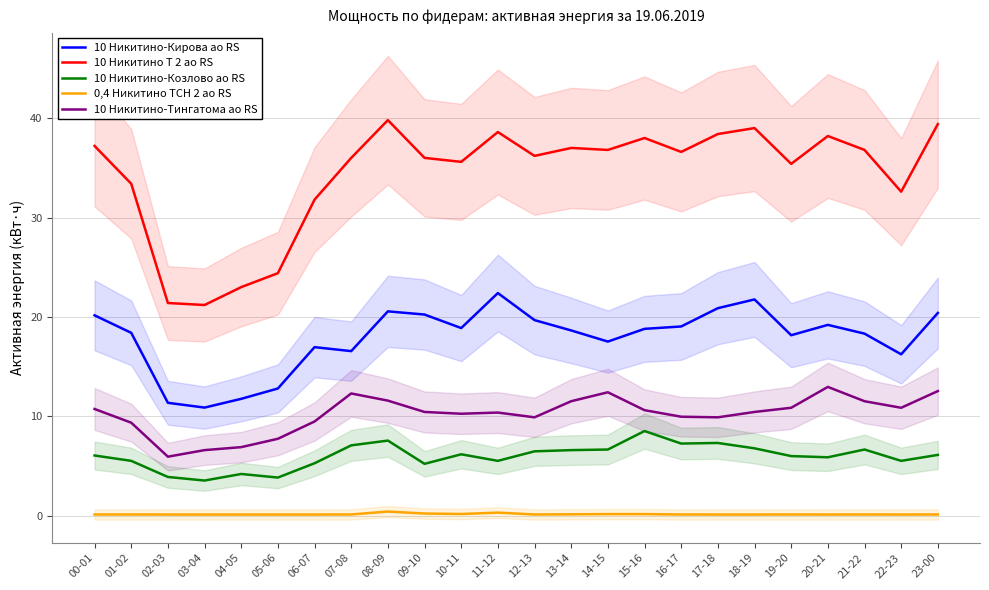

What are all the series names shown in the legend?

10 Никитино-Кирова ао RS, 10 Никитино Т 2 ао RS, 10 Никитино-Козлово ао RS, 0,4 Никитино ТСН 2 ао RS, 10 Никитино-Тингатома ао RS